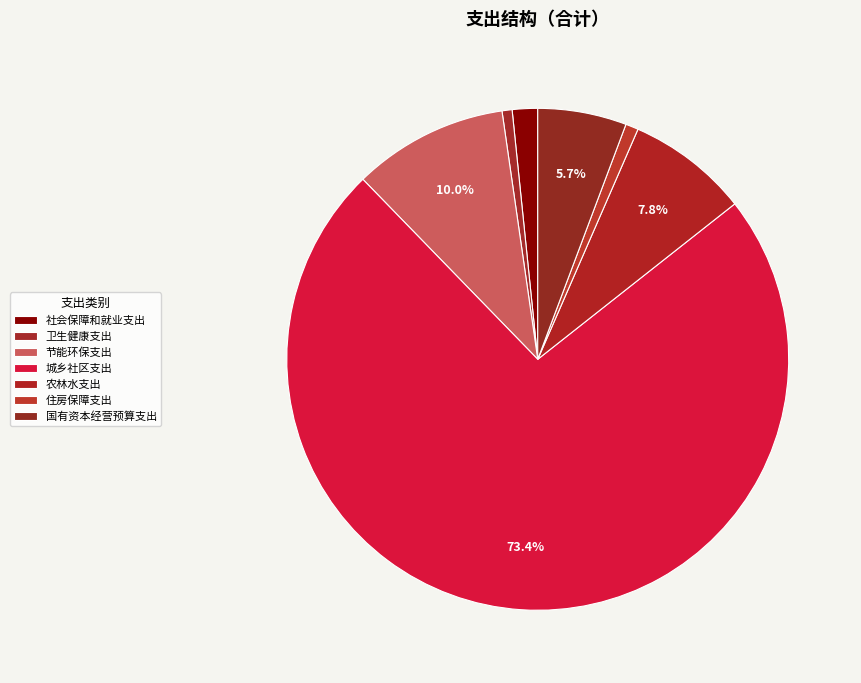

To the nearest percent, what portion does 农林水支出 represent?

8%